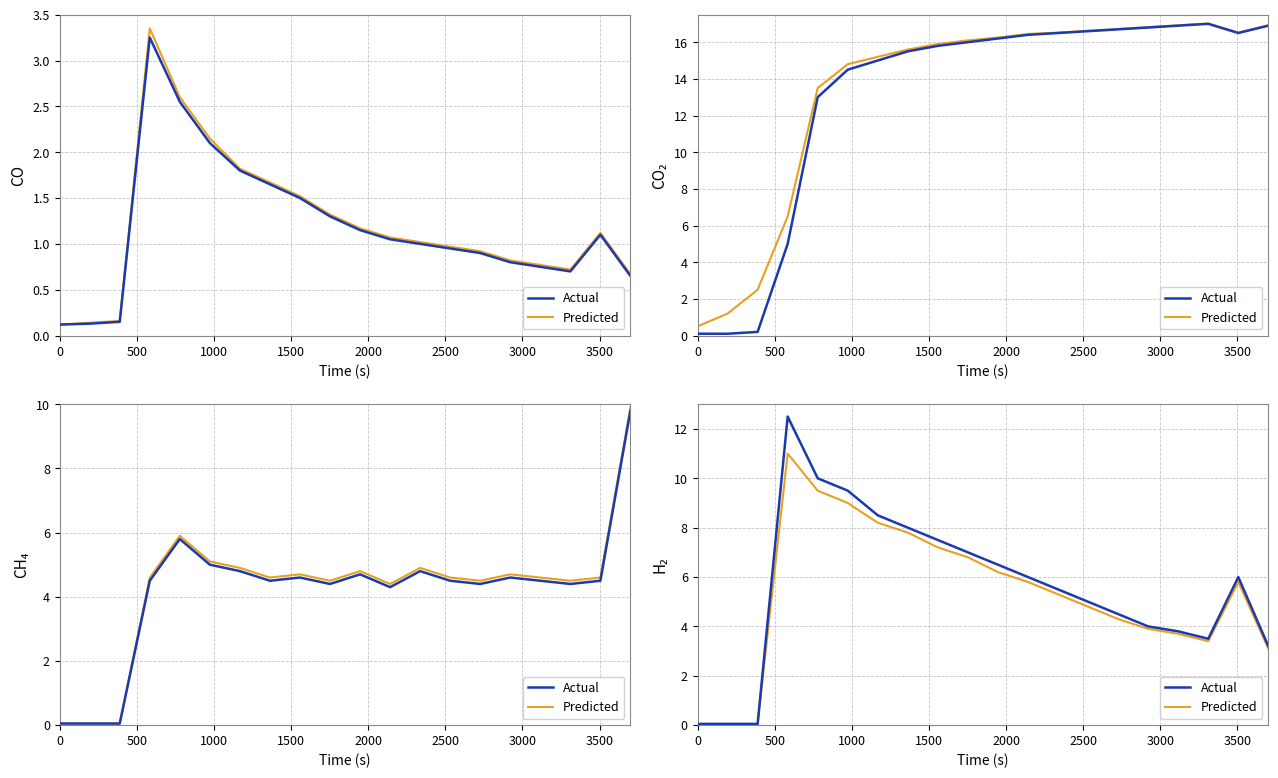

What is the sum of all Predicted values?

106.0